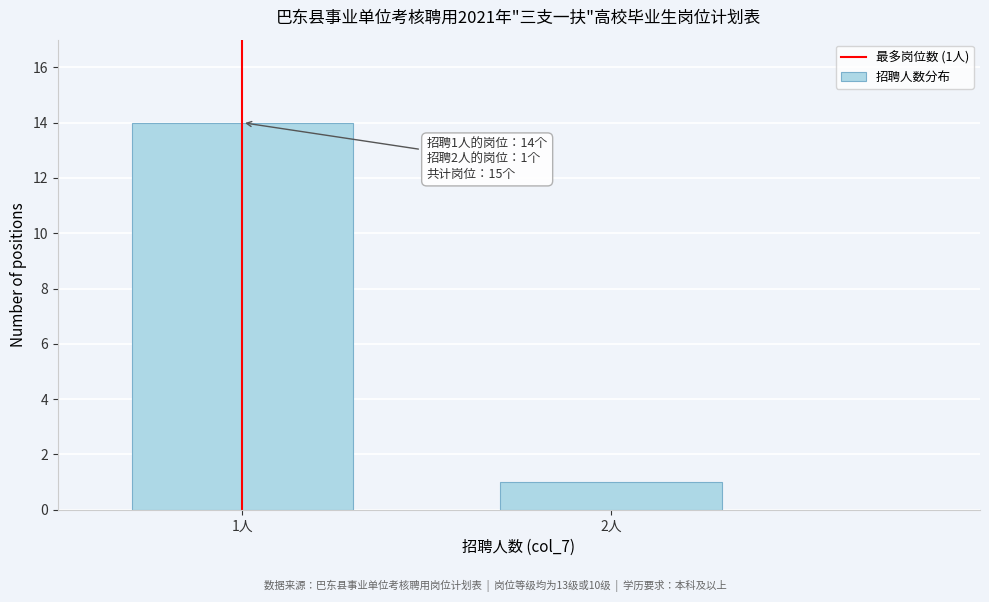

Reading left to right, what are all the values shown in this chart?

14	1